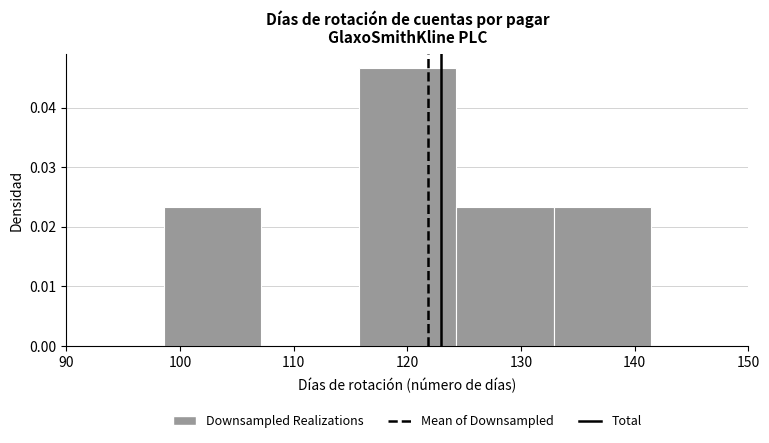

Reading left to right, list every bar in this chart as the range it spans on the x-axis followed by its height. Neither the bar edges nor the heights are printed on the chart, so give them approximately, as read against the axes.

90 to 99: 0
99 to 107: 0.023
107 to 116: 0
116 to 124: 0.047
124 to 133: 0.023
133 to 141: 0.023
141 to 150: 0